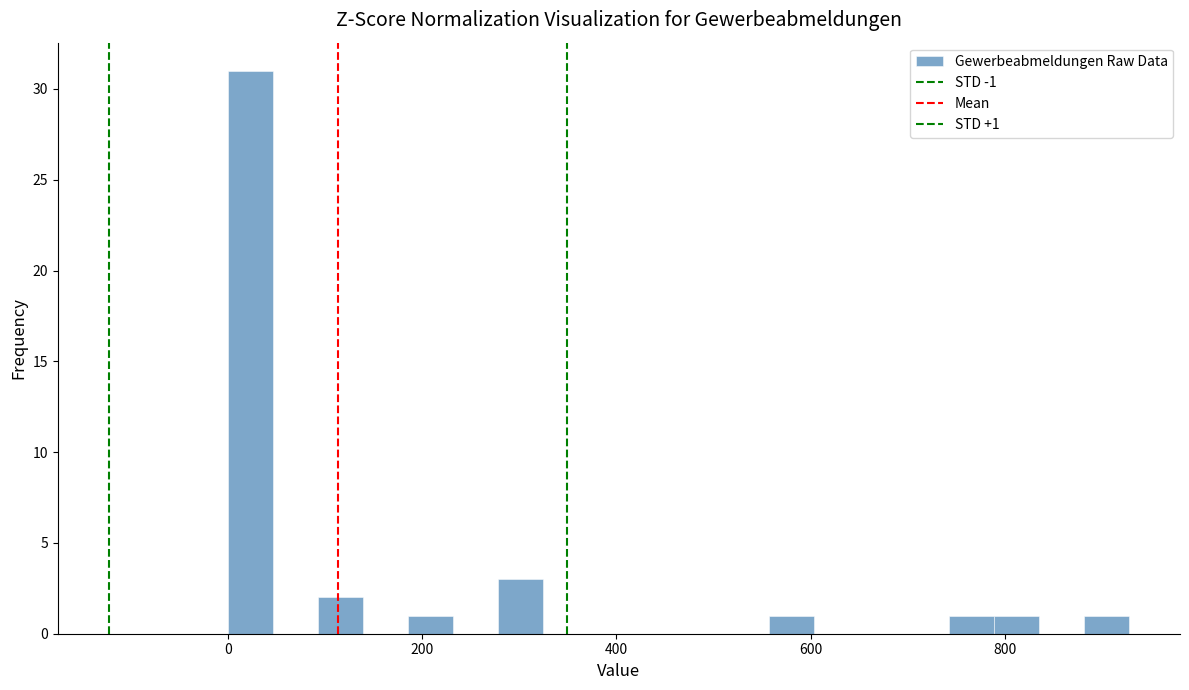

Around what value on the x-axis is the tallest bar? Give the approximate position of its centre, as read against the axis.

20